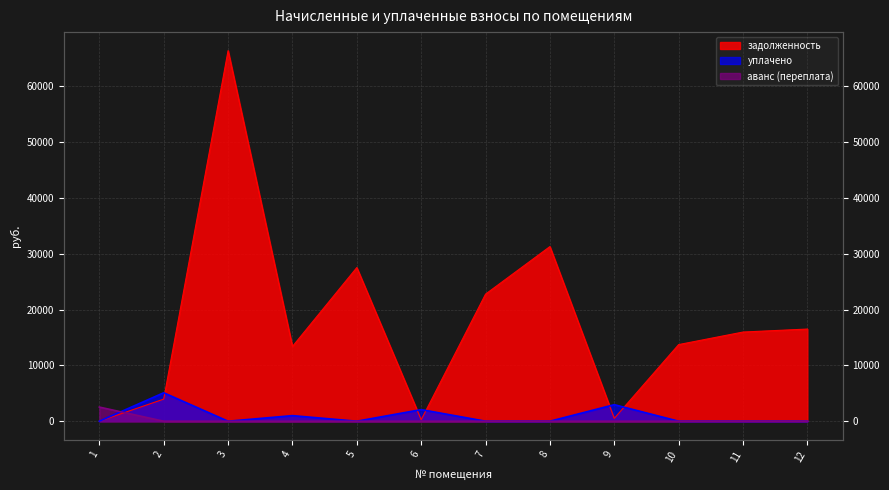

True or false: уплачено has more than 1 interior local peaks.

True